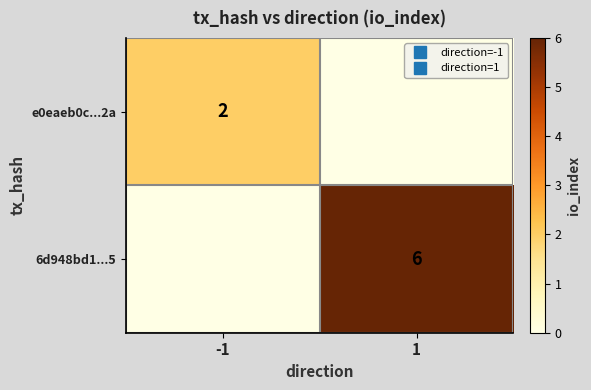

Between -1 and 1, which series saw the biggest shift?

6d948bd1...5